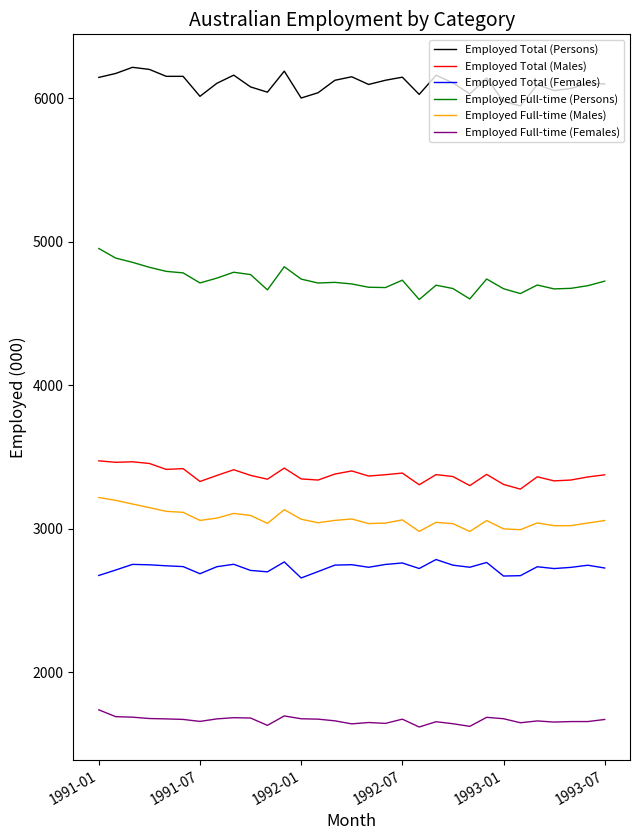

True or false: Employed Full-time (Persons) and Employed Total (Males) cross at least once.

False